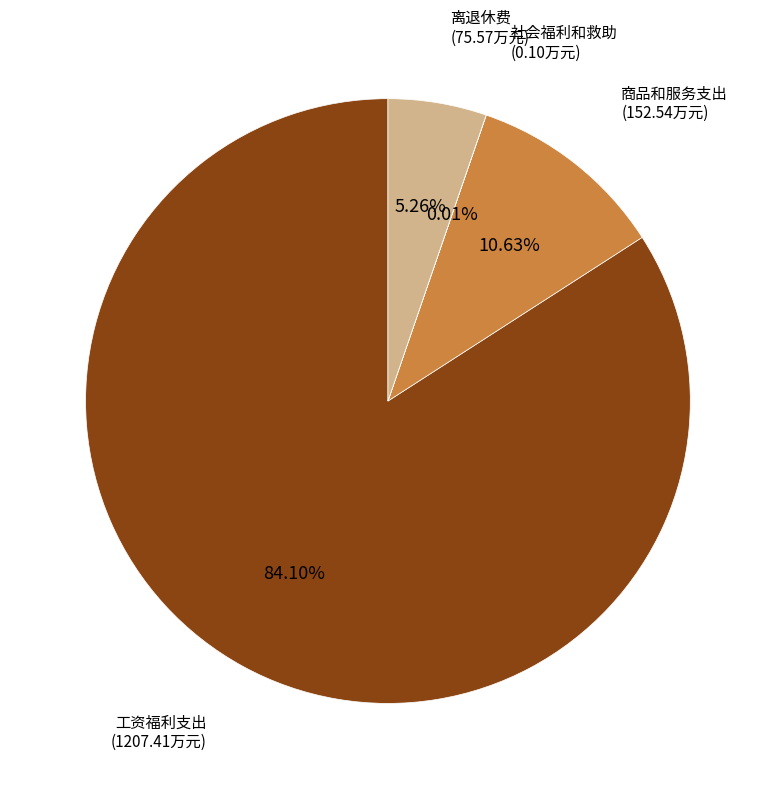

Is there any slice that represents more than half of the pie?

Yes